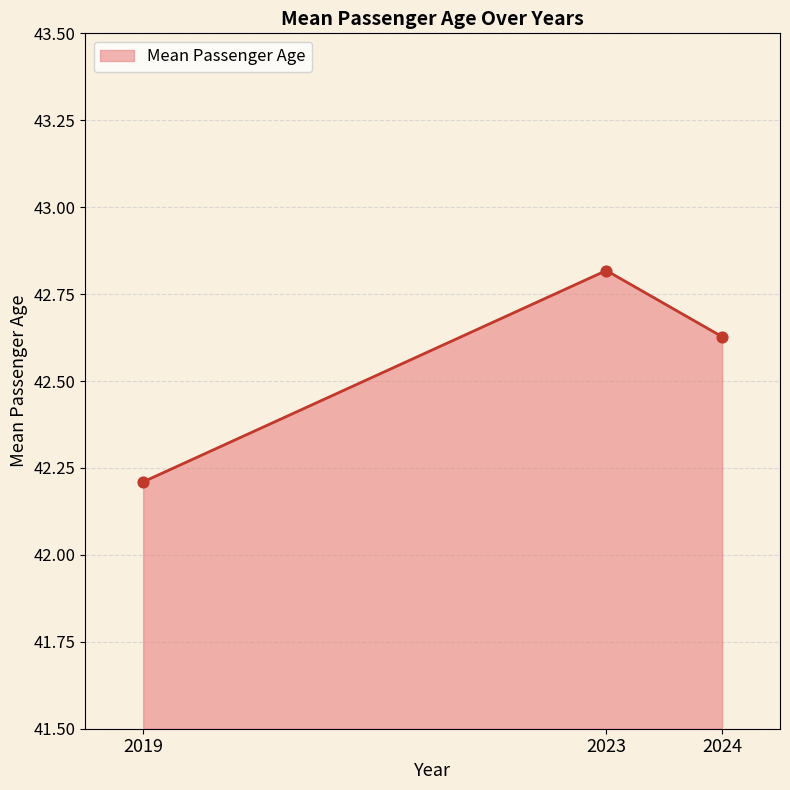

What is the change in value from 2019 to 2024?

+0.4